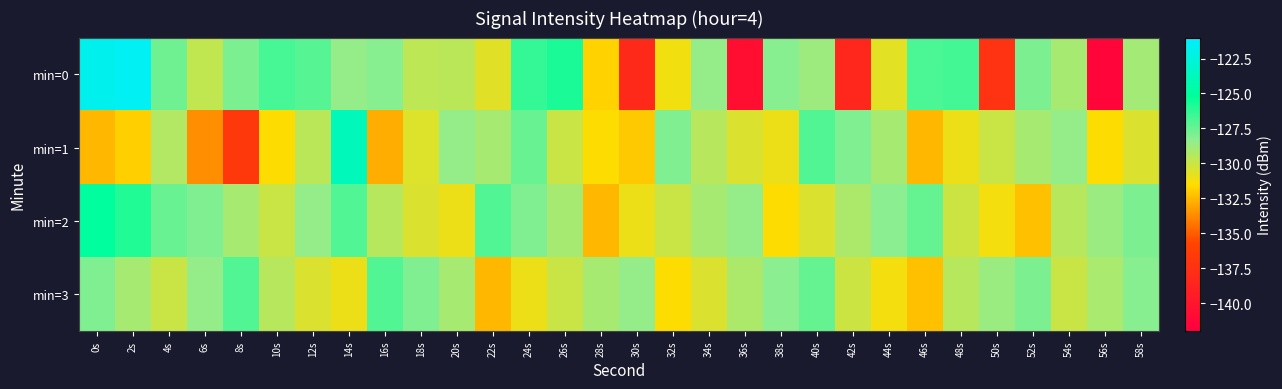

Reading right to left, list all the values displayed in this chart.

min=0: 58s=-128.9	56s=-141.4	54s=-129.0	52s=-127.9	50s=-137.4	48s=-126.7	46s=-126.9	44s=-130.7	42s=-138.4	40s=-128.7	38s=-128.2	36s=-140.7	34s=-128.5	32s=-131.1	30s=-138.2	28s=-131.8	26s=-125.8	24s=-126.4	22s=-130.7	20s=-129.6	18s=-129.6	16s=-128.2	14s=-128.5	12s=-127.1	10s=-126.8	8s=-127.9	6s=-129.8	4s=-127.7	2s=-121.5	0s=-121.8
min=1: 58s=-130.5	56s=-131.5	54s=-128.5	52s=-129.0	50s=-130.0	48s=-131.0	46s=-132.5	44s=-129.0	42s=-128.0	40s=-127.0	38s=-131.0	36s=-130.5	34s=-129.5	32s=-128.0	30s=-132.0	28s=-131.5	26s=-130.0	24s=-127.5	22s=-129.0	20s=-128.5	18s=-130.6	16s=-132.8	14s=-123.9	12s=-129.5	10s=-131.4	8s=-136.8	6s=-133.6	4s=-129.3	2s=-131.8	0s=-132.5
min=2: 58s=-127.9	56s=-128.7	54s=-129.5	52s=-132.3	50s=-131.2	48s=-130.1	46s=-127.4	44s=-128.3	42s=-129.2	40s=-130.5	38s=-131.5	36s=-128.5	34s=-129.0	32s=-130.0	30s=-131.0	28s=-132.5	26s=-129.0	24s=-128.0	22s=-127.0	20s=-131.0	18s=-130.5	16s=-129.5	14s=-127.0	12s=-128.5	10s=-130.0	8s=-129.0	6s=-128.0	4s=-127.5	2s=-126.0	0s=-125.0
min=3: 58s=-128.2	56s=-129.1	54s=-130.0	52s=-127.9	50s=-128.7	48s=-129.5	46s=-132.3	44s=-131.2	42s=-130.1	40s=-127.4	38s=-128.3	36s=-129.2	34s=-130.5	32s=-131.5	30s=-128.5	28s=-129.0	26s=-130.0	24s=-131.0	22s=-132.5	20s=-129.0	18s=-128.0	16s=-127.0	14s=-131.0	12s=-130.5	10s=-129.5	8s=-127.0	6s=-128.5	4s=-130.0	2s=-129.0	0s=-128.0